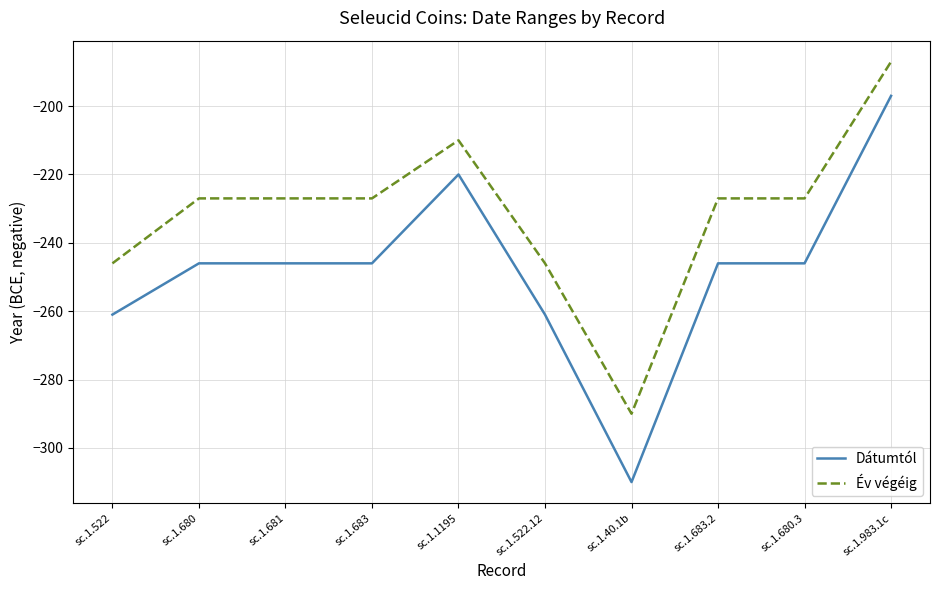

How many series are shown in this chart?

2